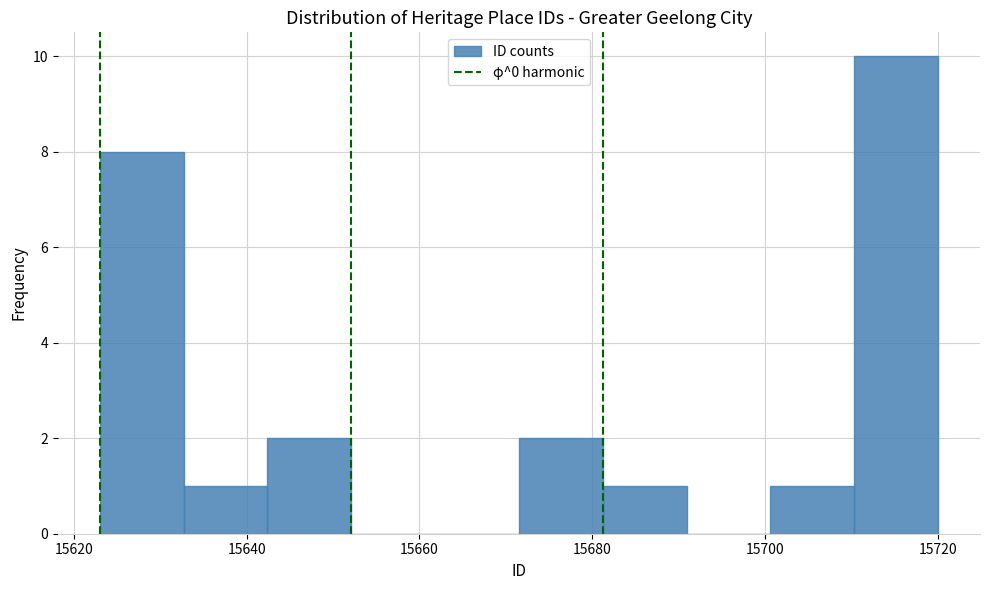

How tall is the bar that spans 15642 to 15652 on the x-axis? Neither the bar edges nor the heights are printed on the chart, so give them approximately, as read against the axes.

2